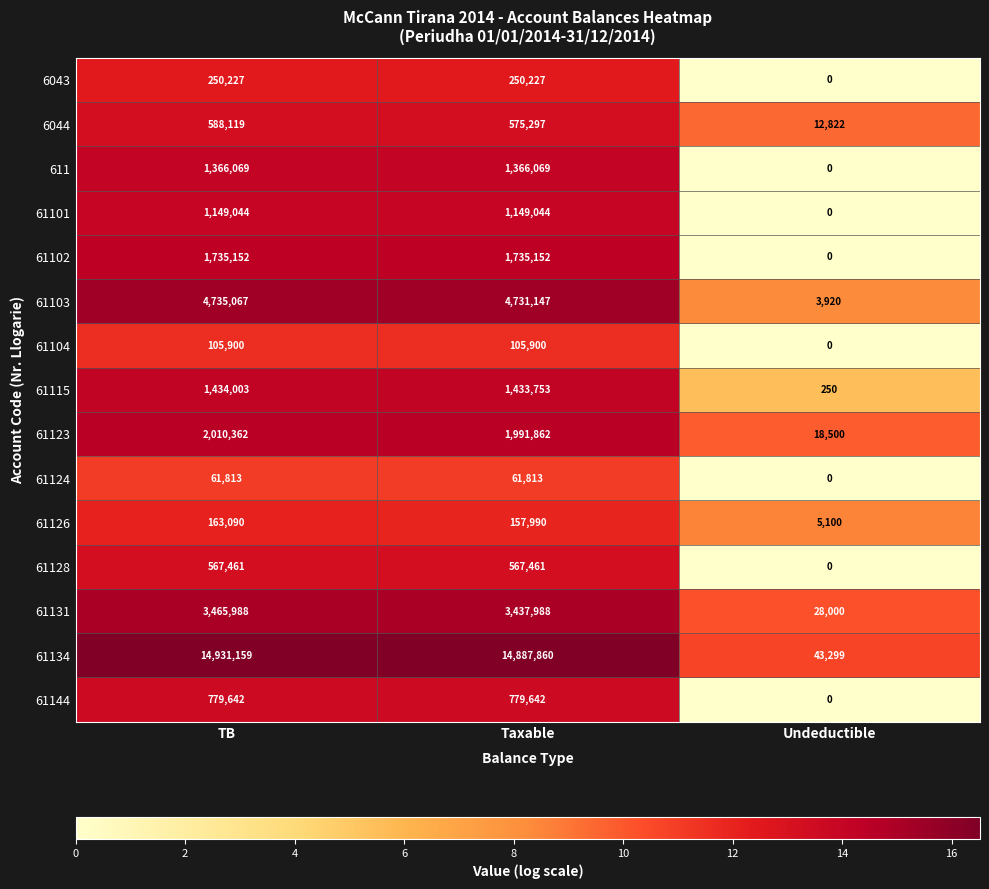

How many 61104 values are between 0 and 105900?

3